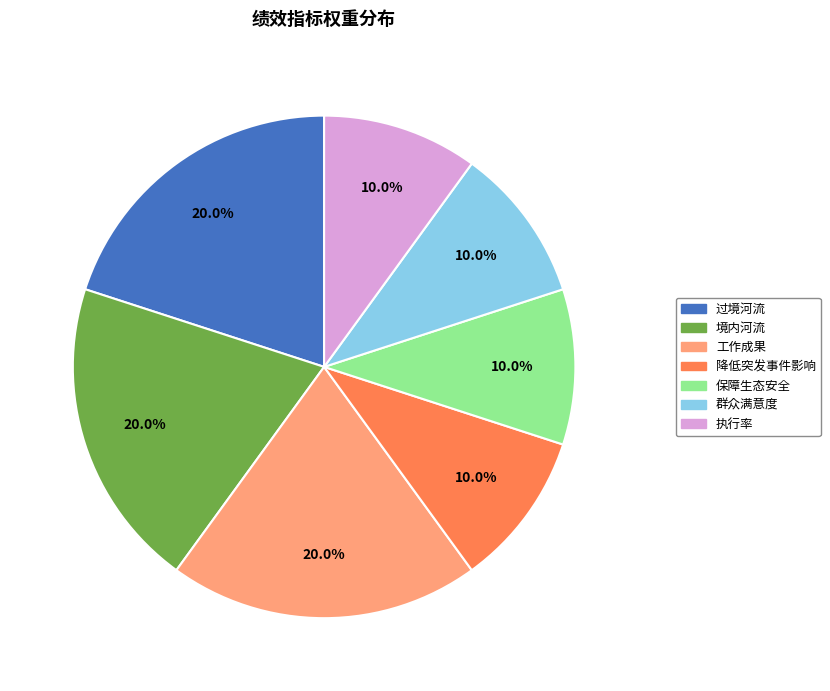

How many segments does this pie chart have?

7